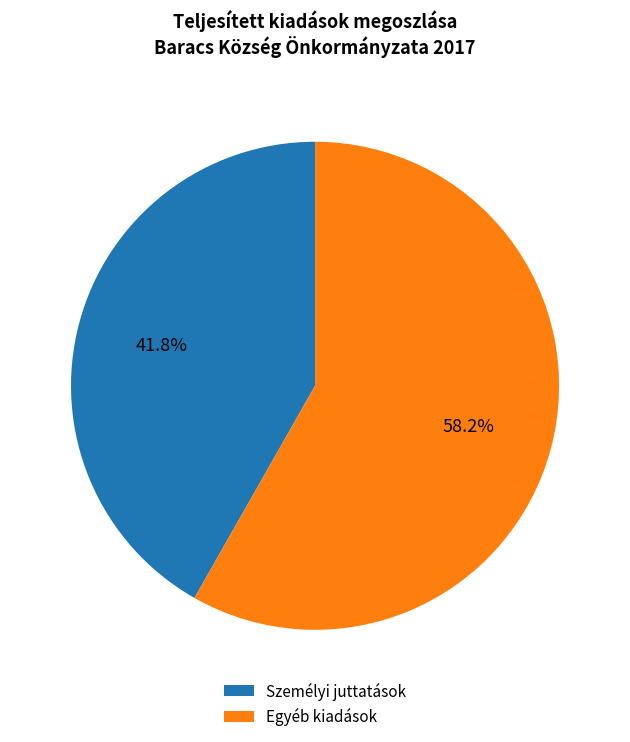

What percentage is NOT represented by Személyi juttatások?

58.2%